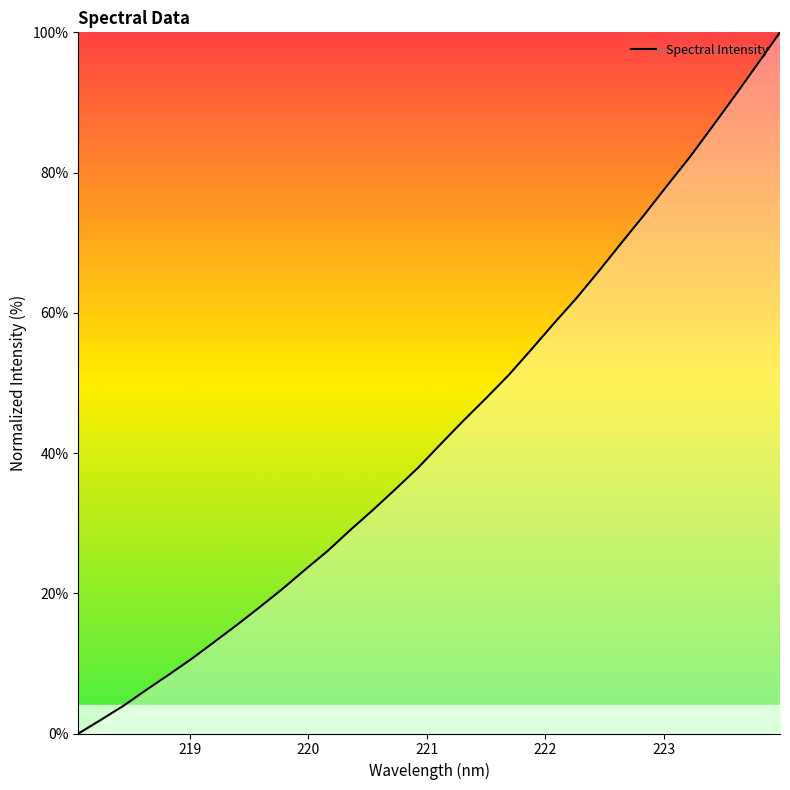

What is the greatest value displayed?

100.0